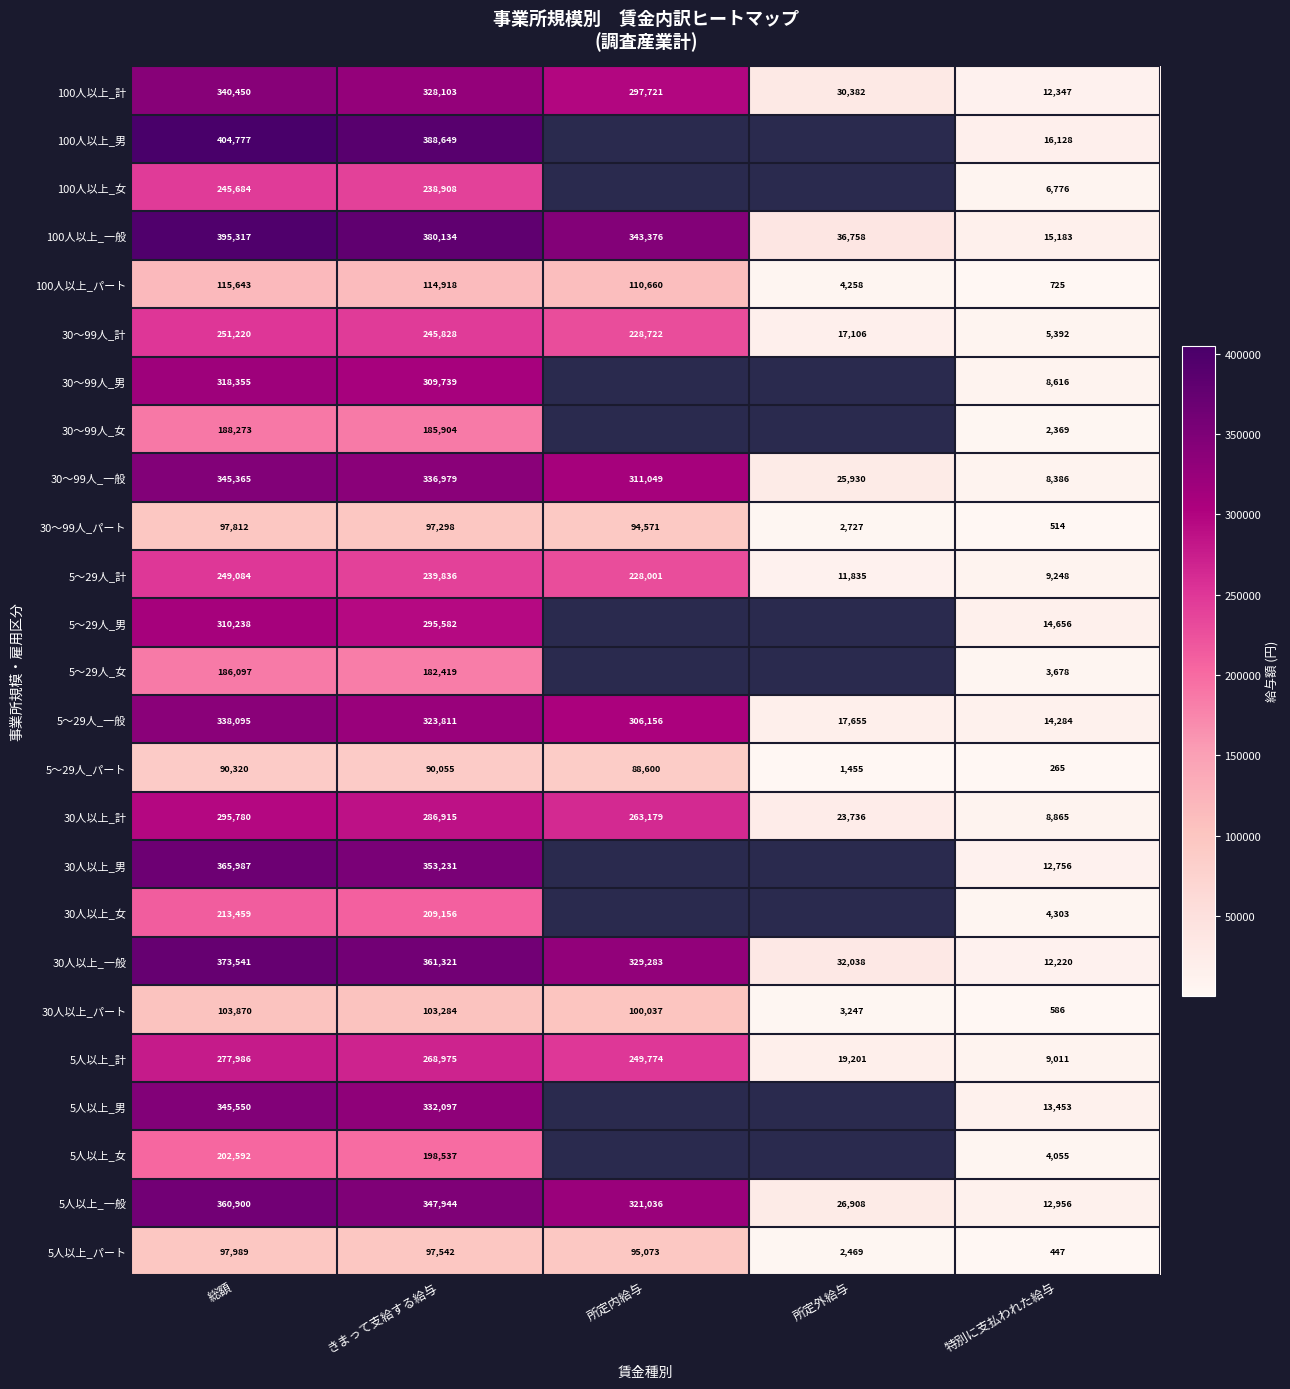

What is the sum of the 5人以上_計 values at 所定外給与 and きまって支給する給与?

288176